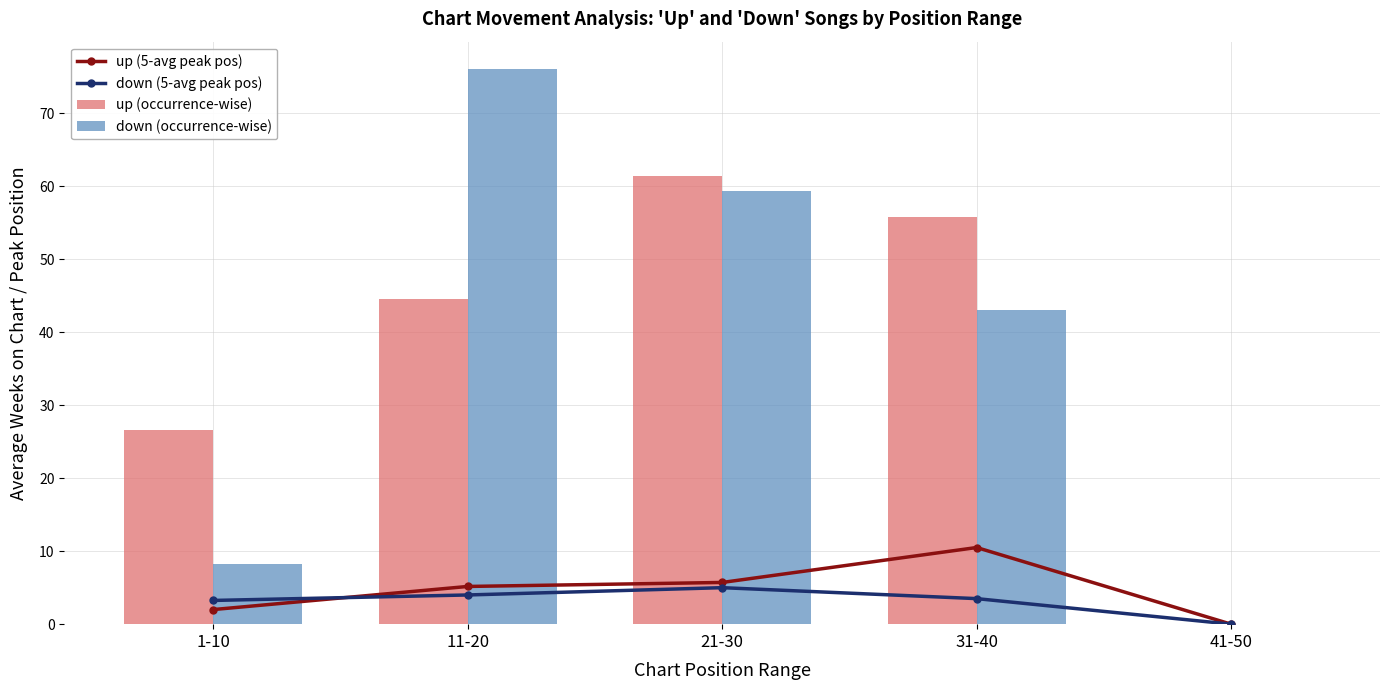

Rank the categories by down (5-year avg) value from highest to lowest.

21-30, 11-20, 31-40, 1-10, 41-50